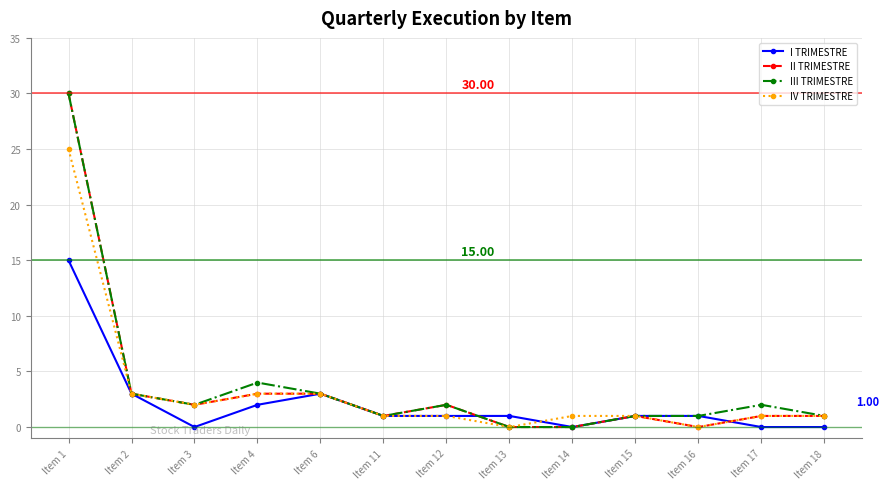

At which category does II TRIMESTRE reach its first local valley?

Item 3